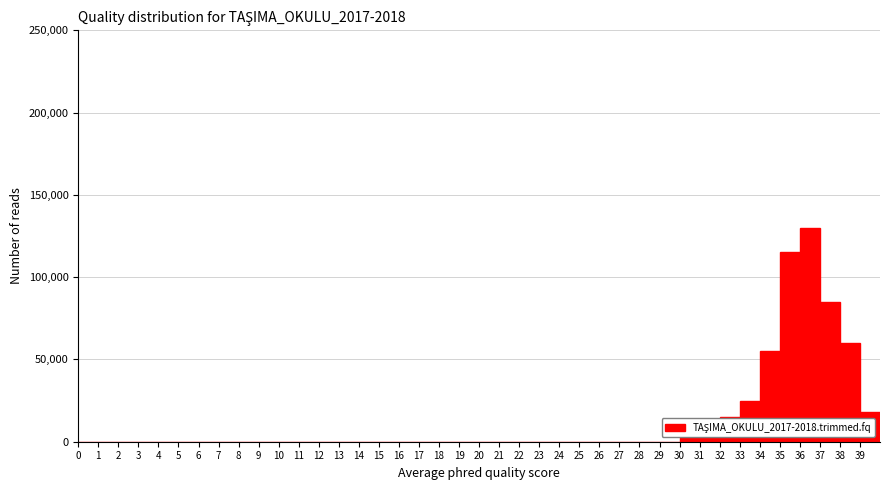

Over which range of the x-axis is the bar tallest?

36 to 37